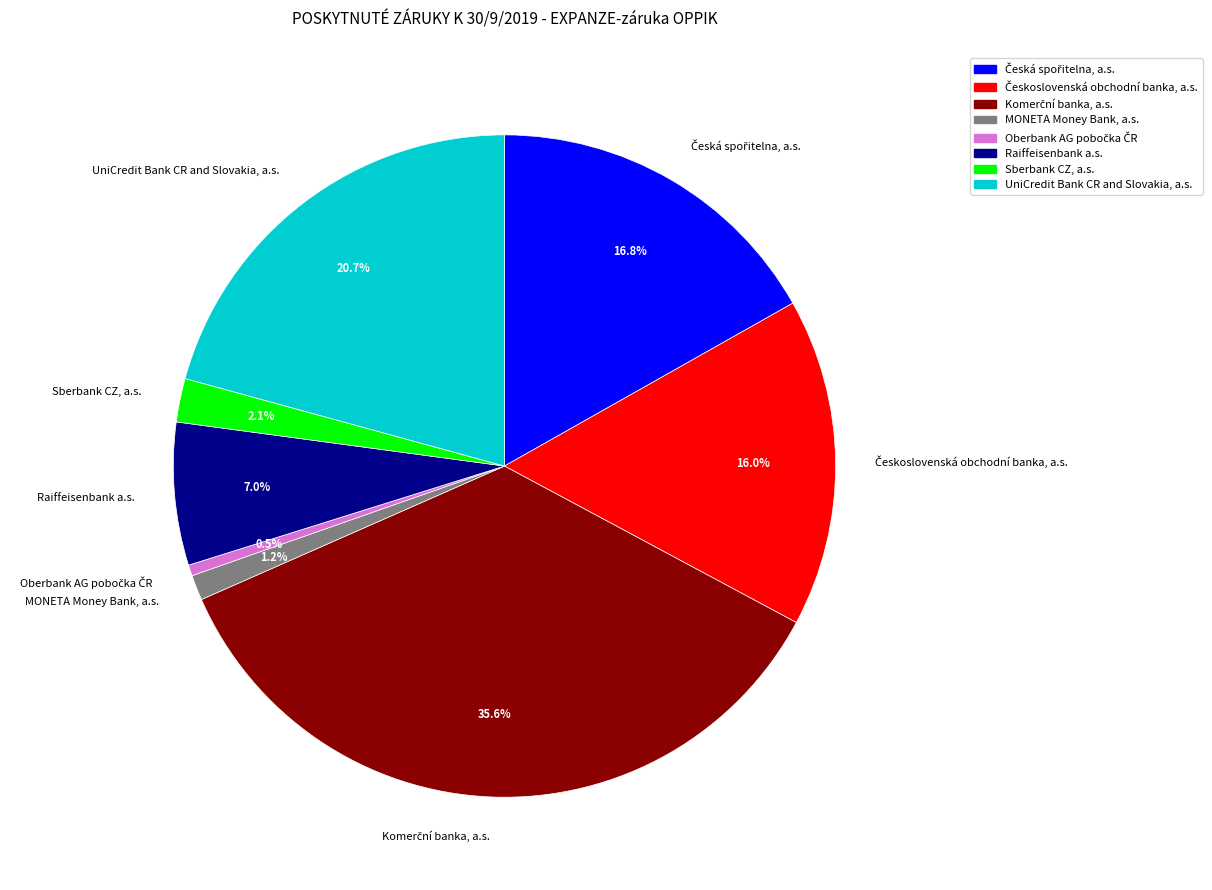

How many slices are in this pie chart?

8